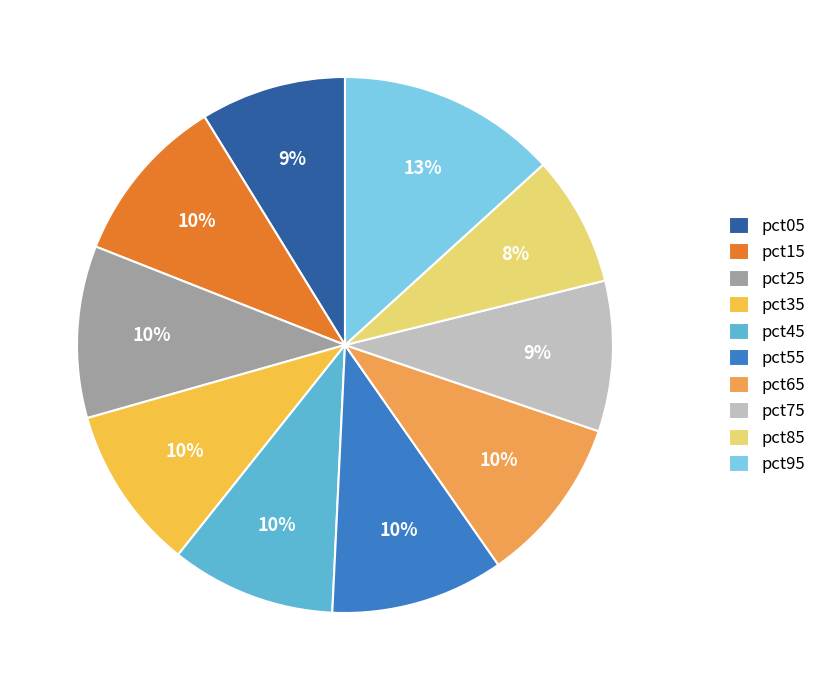

True or false: pct75 accounts for 14% of the total.

False